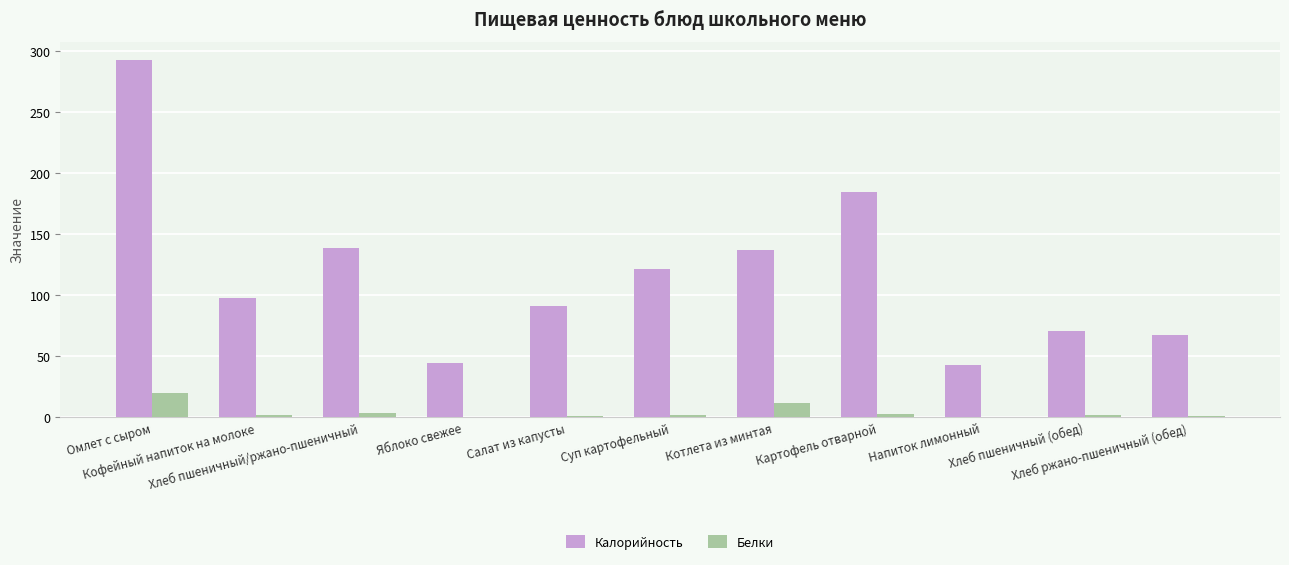

Which series has the largest range (max minus min)?

Калорийность